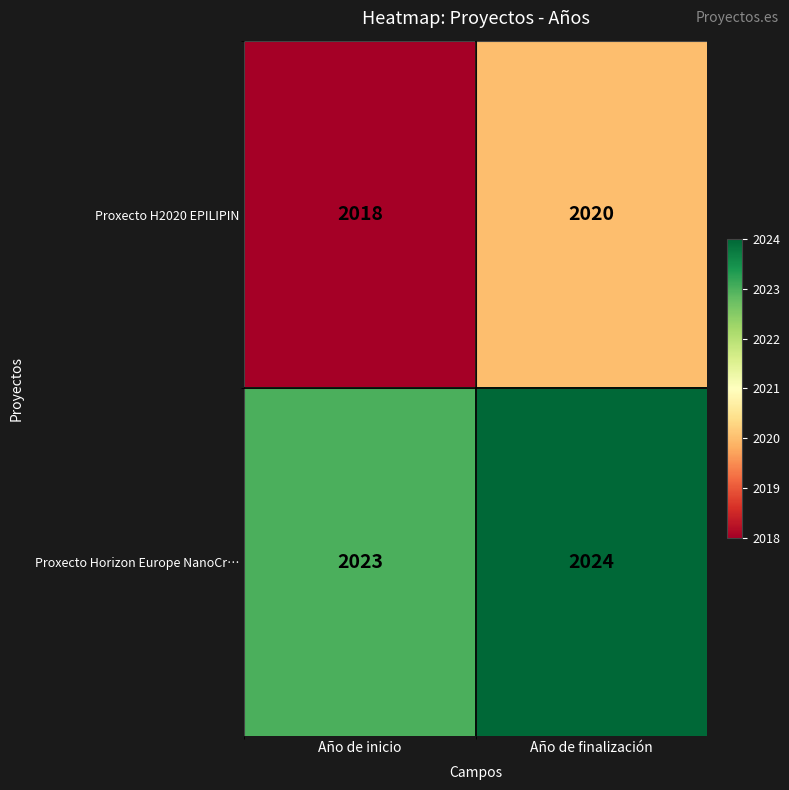

The Proxecto H2020 EPILIPIN series shows 2020 at Año de finalización. True or false?

True